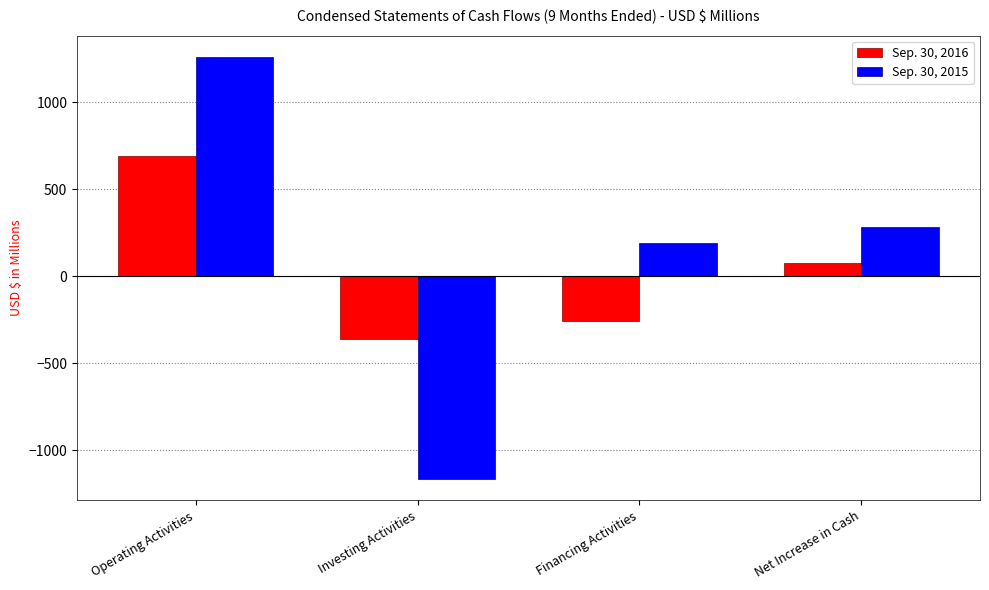

Where does the Sep. 30, 2016 series first go above 74?

Operating Activities